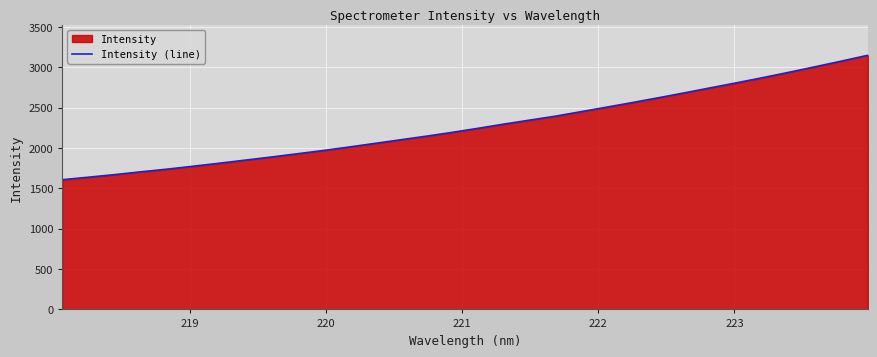

What is the minimum value shown in the chart?

1606.0